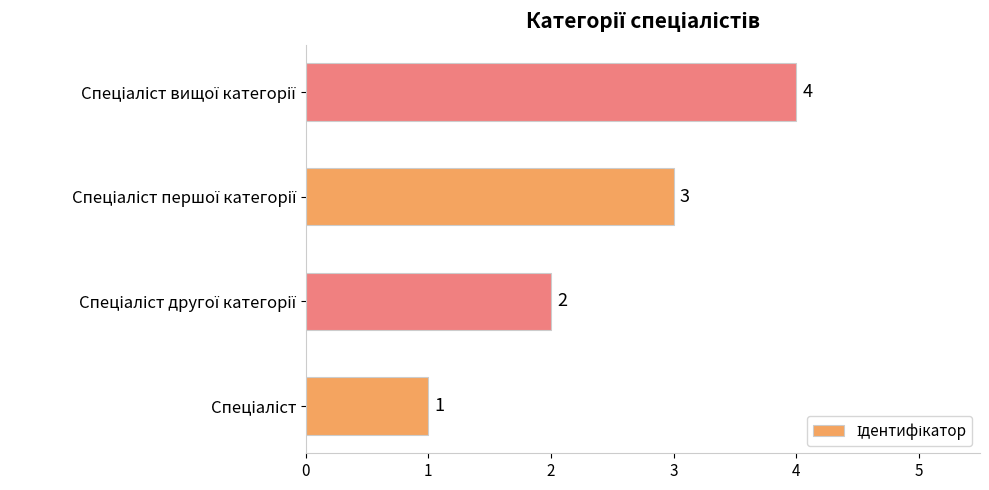

What is the sum of all values?

10